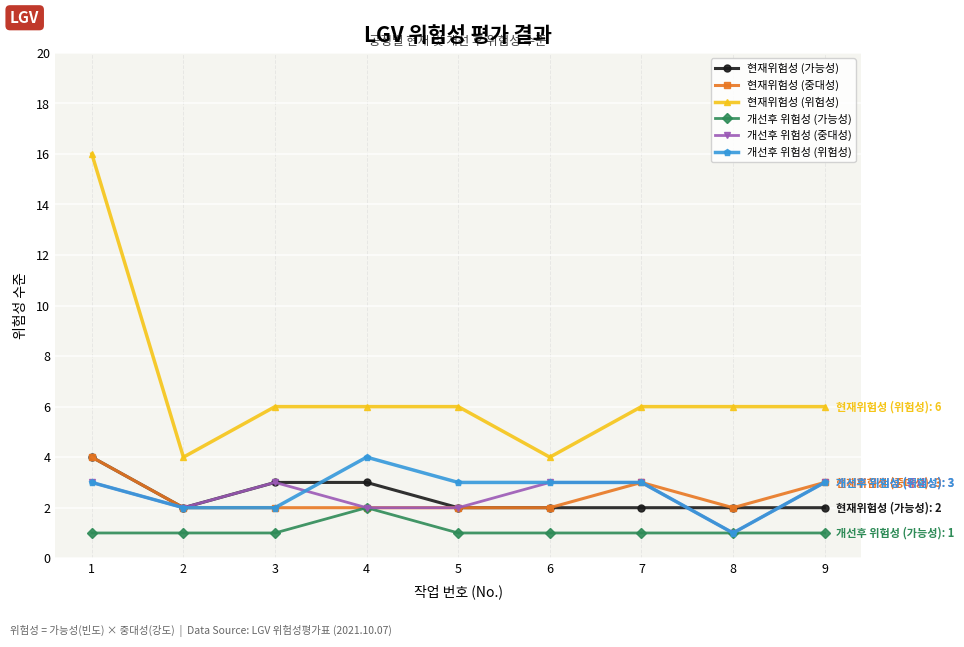

Which series has the largest range (max minus min)?

현재위험성 (위험성)